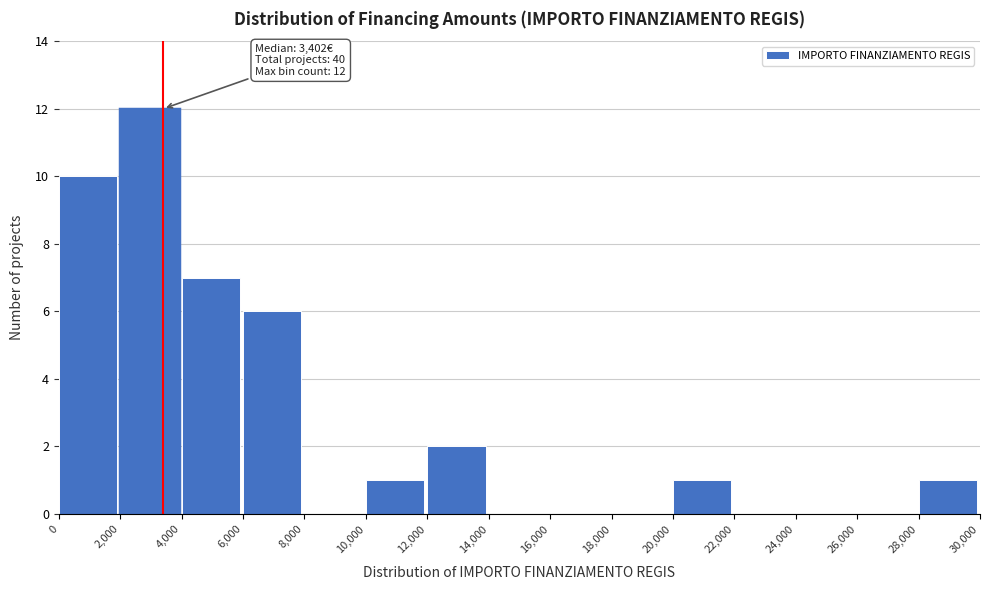

Which range on the x-axis has the tallest bar?

2,000 to 4,000